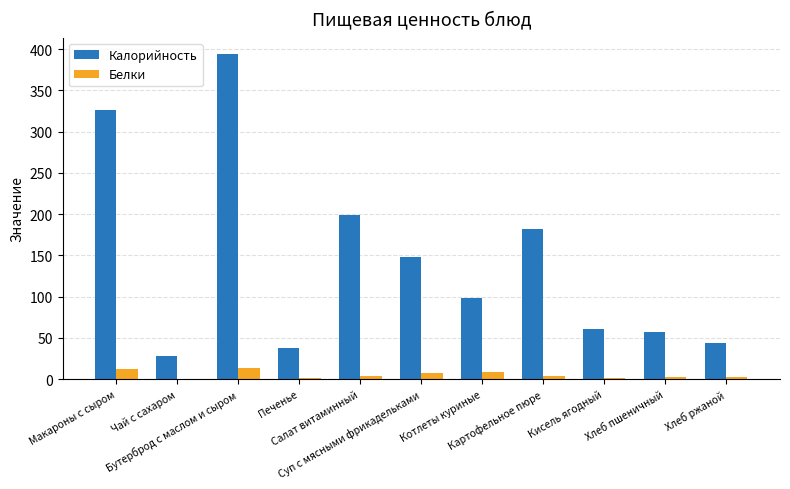

What is the greatest value displayed?

394.0